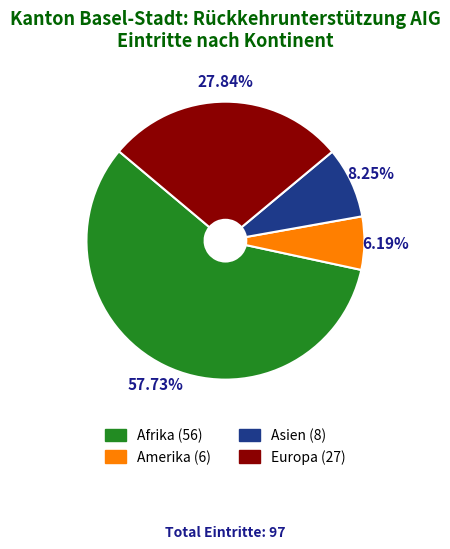

Is there any slice that represents more than half of the pie?

Yes